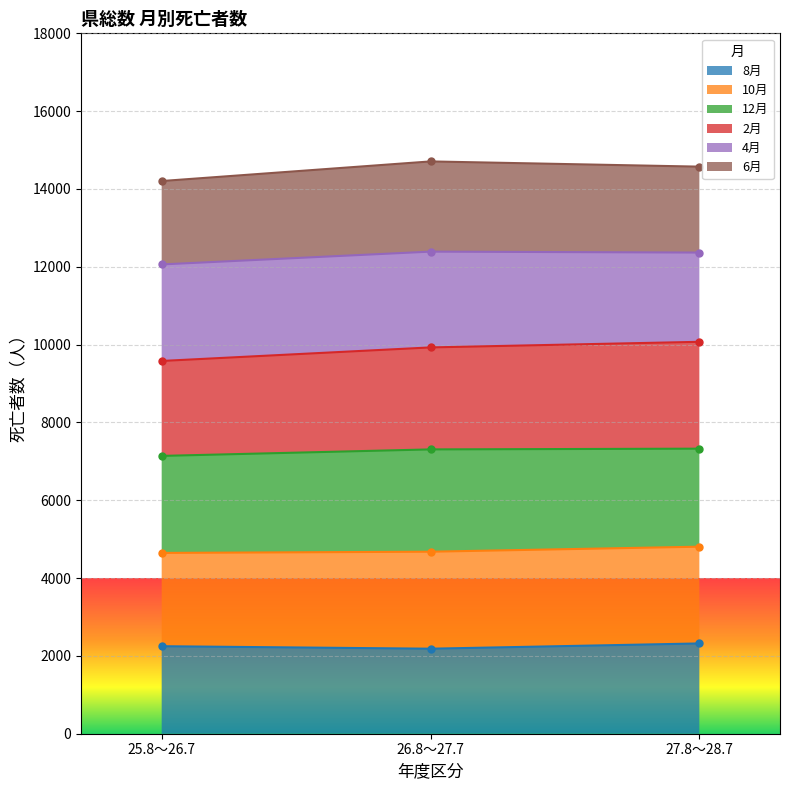

What is the label of the 1st point from the left?

25.8～26.7